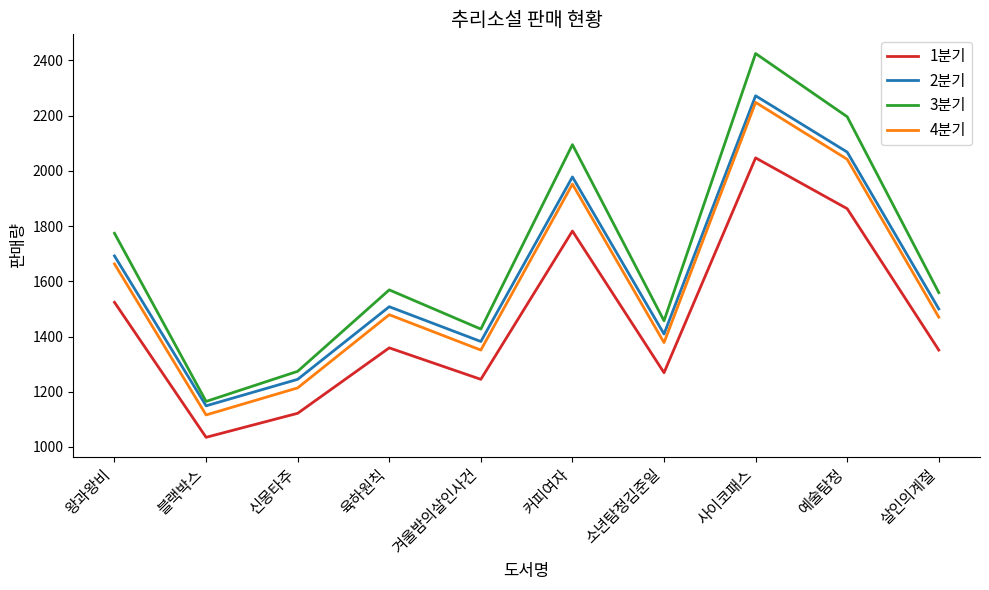

How many interior local valleys does the 4분기 series have?

3